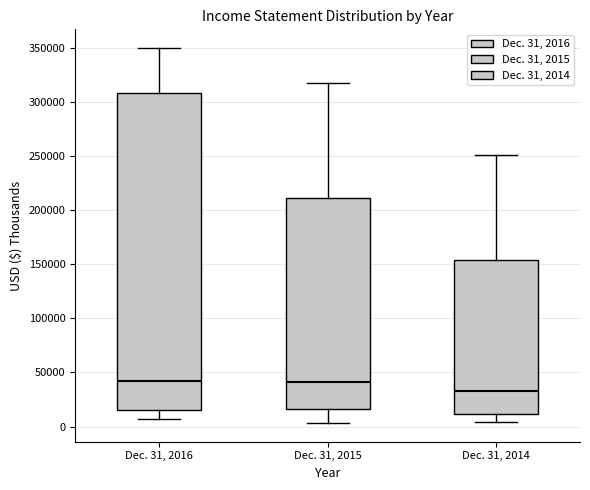

Where does the lower whisker of the box for Dec. 31, 2015 end on the y-axis? The values are not printed on the chart, so give them approximately, as read against the axis.

5000